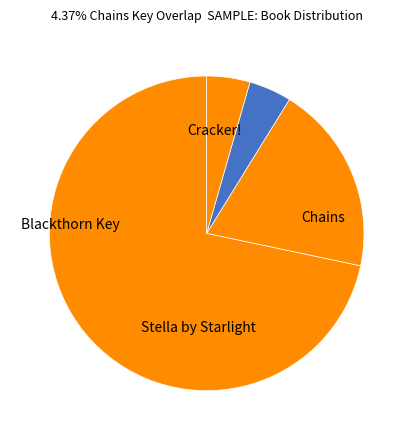

To the nearest percent, what portion does Cracker! represent?

4%